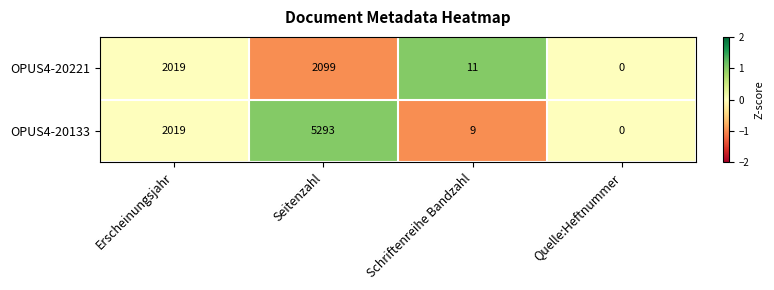

At which category does the chart reach its peak across all series?

Seitenzahl